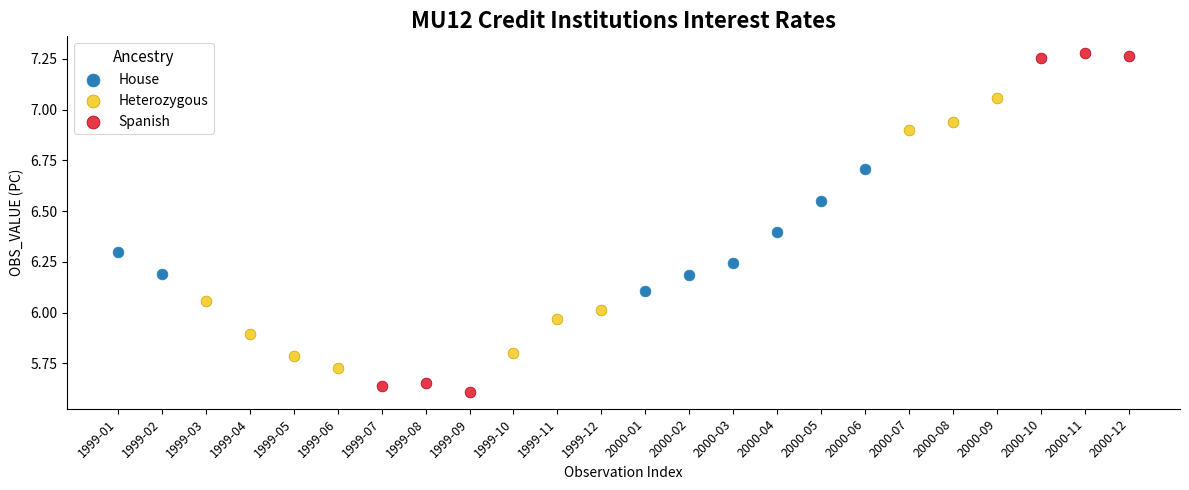

Which series reaches the minimum Y coordinate?

Spanish